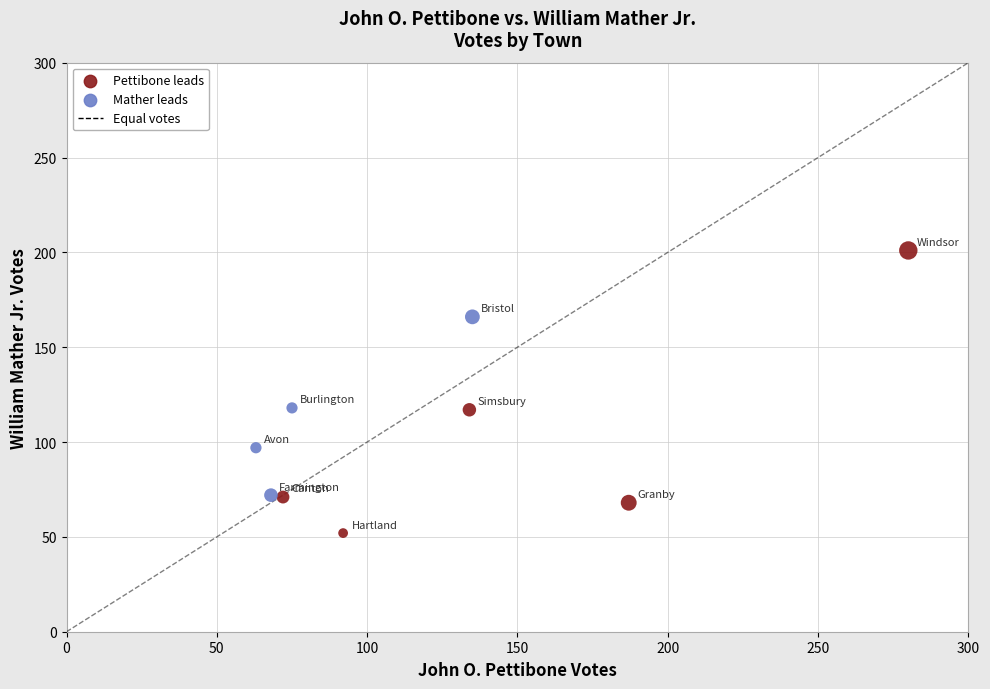

What is the average Y value?

107